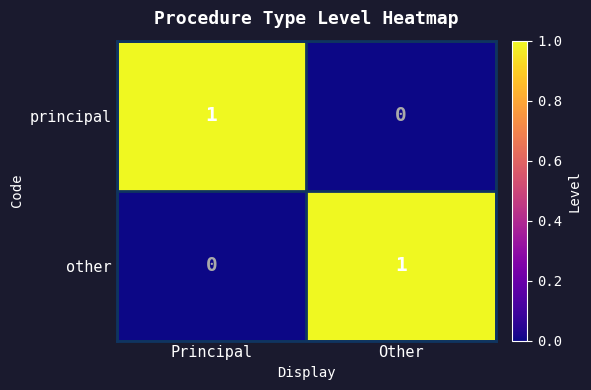

Count the number of data series in this chart.

2